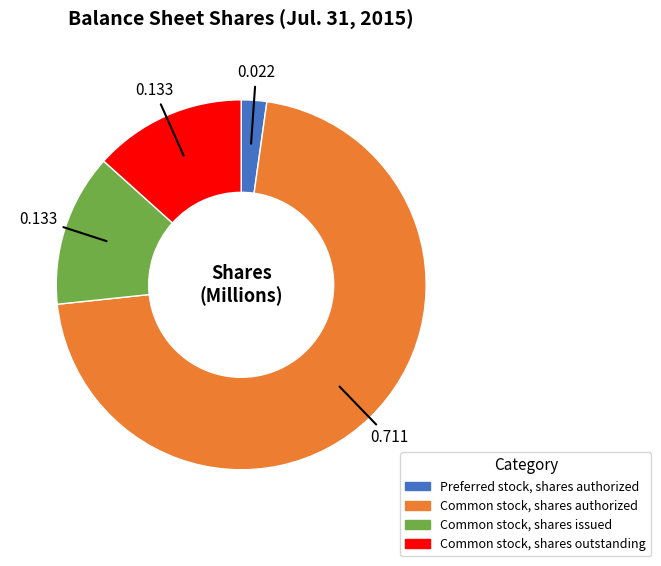

Combined, do Common stock, shares issued and Common stock, shares outstanding account for over 50%?

No